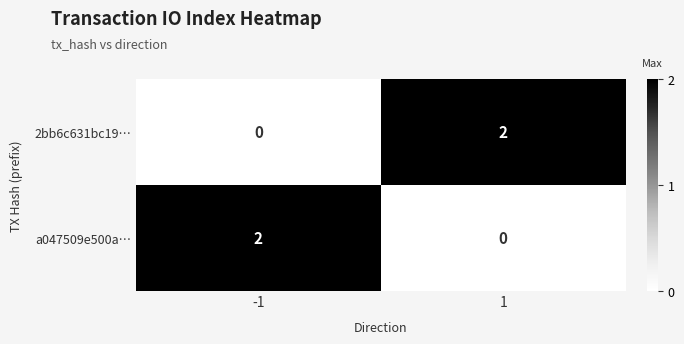

Is it true that 2bb6c631bc19… equals 0 at -1?

True